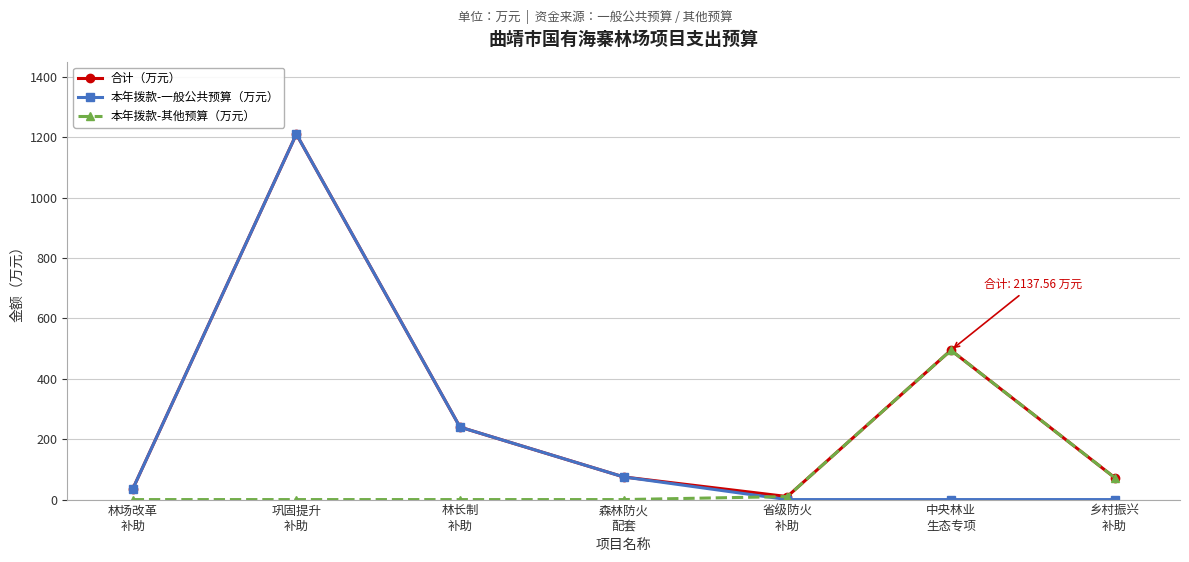

What is the maximum value shown in the chart?

1210.0